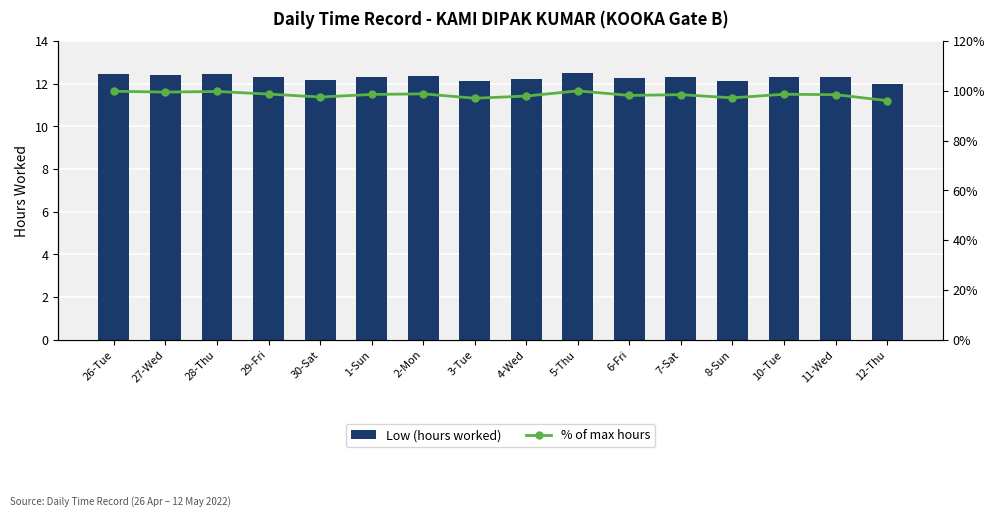

Reading left to right, extract all data points from this chart.

Low (hours worked): 26-Tue=12.5	27-Wed=12.4	28-Thu=12.5	29-Fri=12.3	30-Sat=12.2	1-Sun=12.3	2-Mon=12.3	3-Tue=12.1	4-Wed=12.2	5-Thu=12.5	6-Fri=12.3	7-Sat=12.3	8-Sun=12.1	10-Tue=12.3	11-Wed=12.3	12-Thu=12.0
% of max hours: 26-Tue=99.8	27-Wed=99.5	28-Thu=99.8	29-Fri=98.7	30-Sat=97.5	1-Sun=98.6	2-Mon=98.8	3-Tue=97.0	4-Wed=97.9	5-Thu=100.0	6-Fri=98.2	7-Sat=98.5	8-Sun=97.2	10-Tue=98.6	11-Wed=98.5	12-Thu=96.1